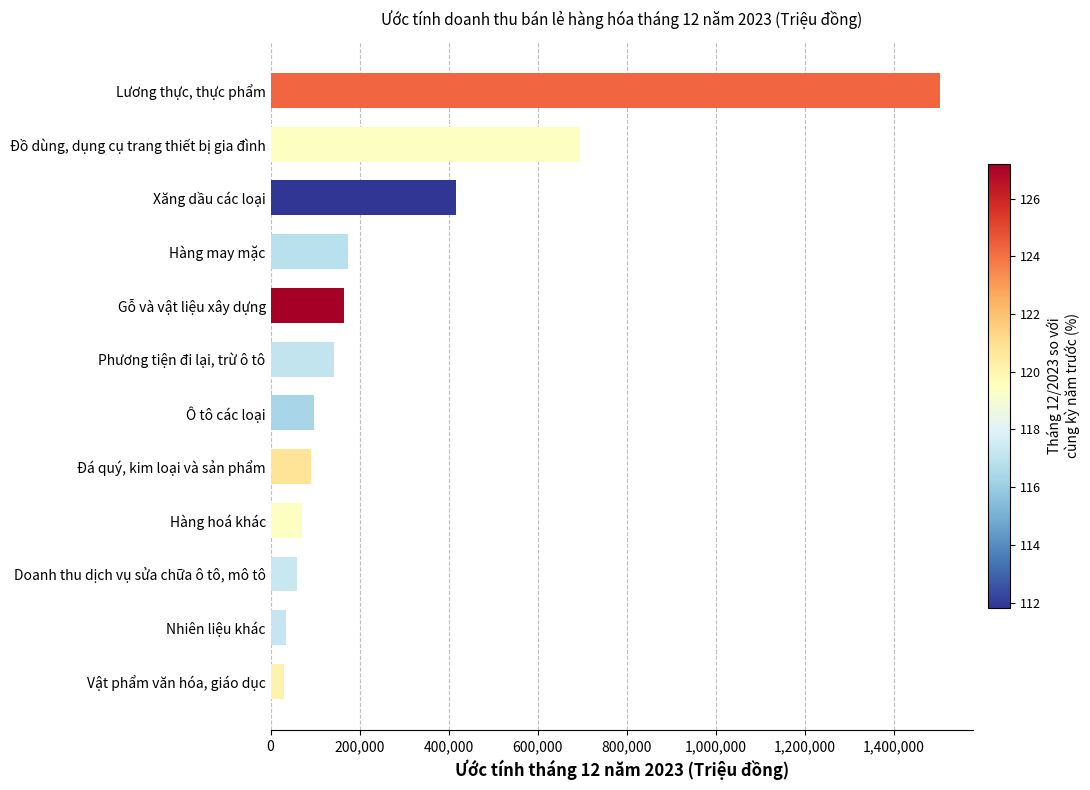

At which label is the value closest to 765987?

Đồ dùng, dụng cụ trang thiết bị gia đình